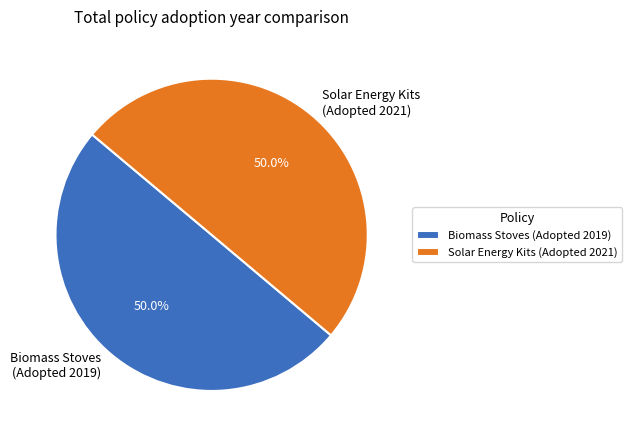

Count the number of slices in the pie.

2